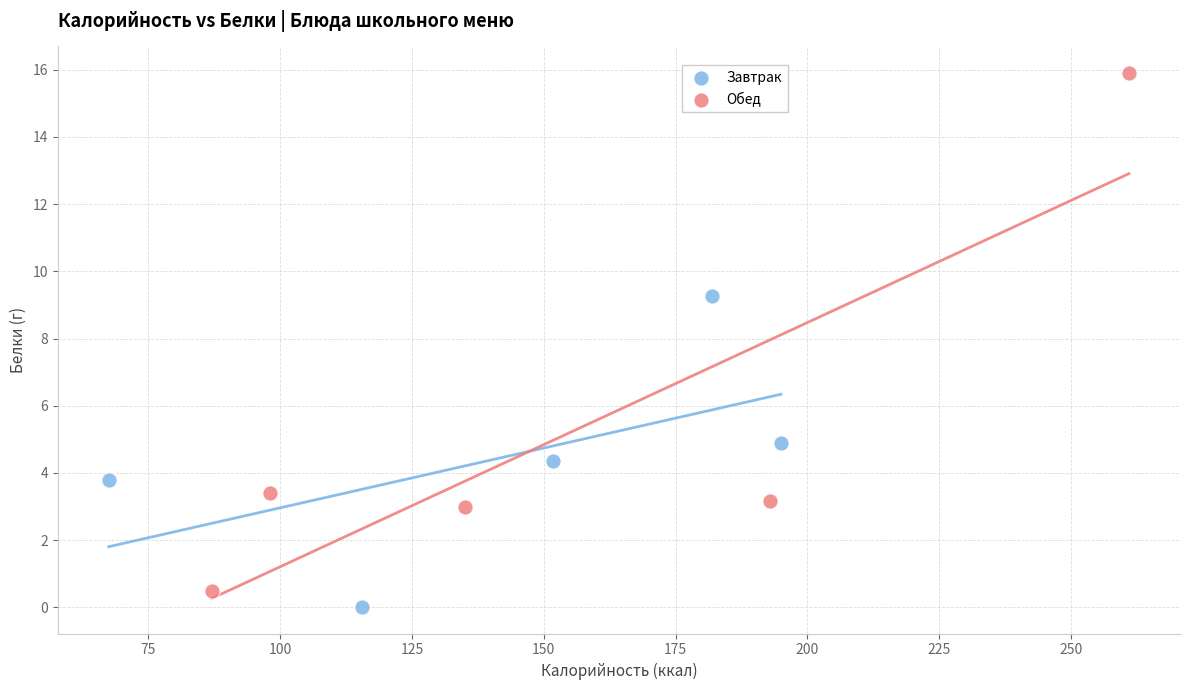

What are all the series names shown in the legend?

Завтрак, Обед